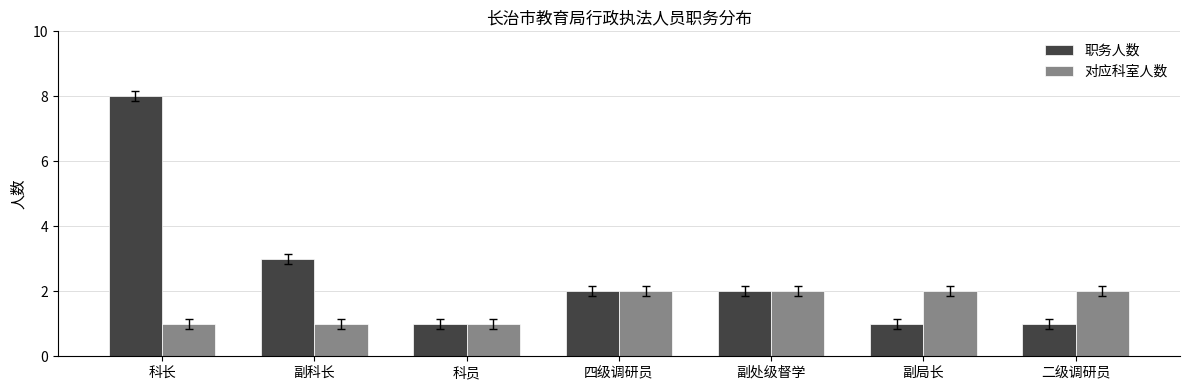

Rank the series at 副科长 from lowest to highest value.

对应科室人数, 职务人数